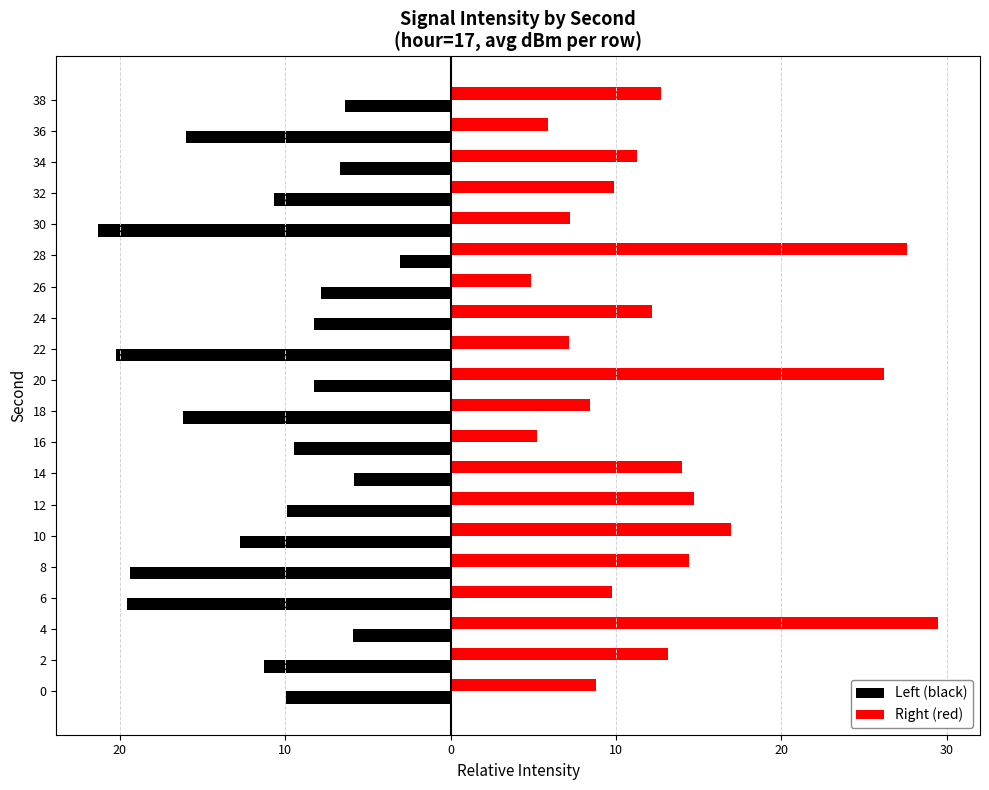

What are all the series names shown in the legend?

Left (black), Right (red)